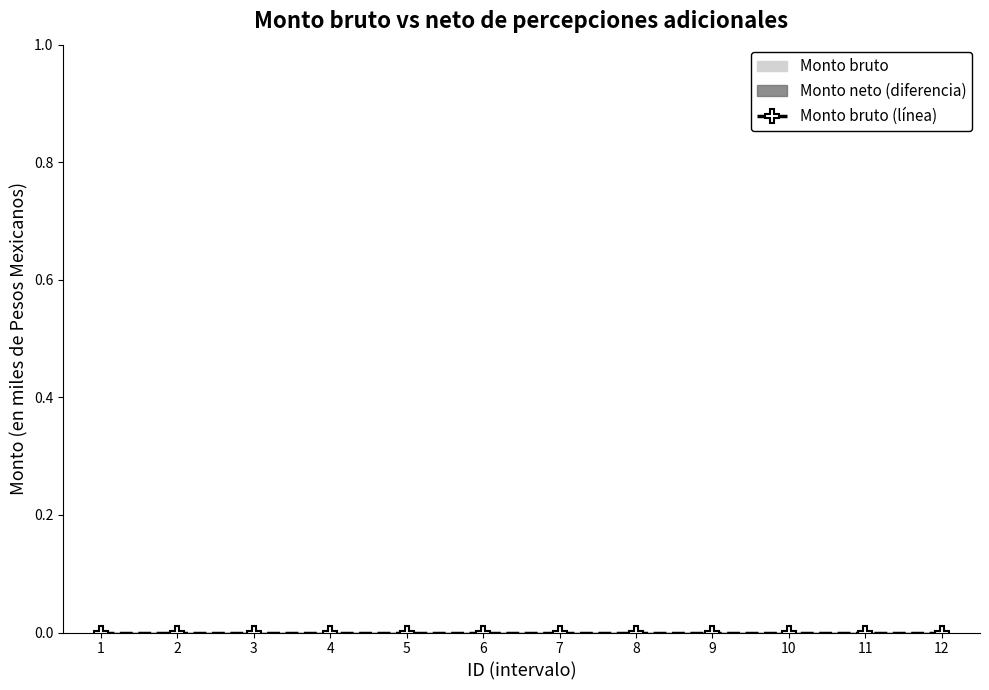

At which category does the chart reach its minimum across all series?

1